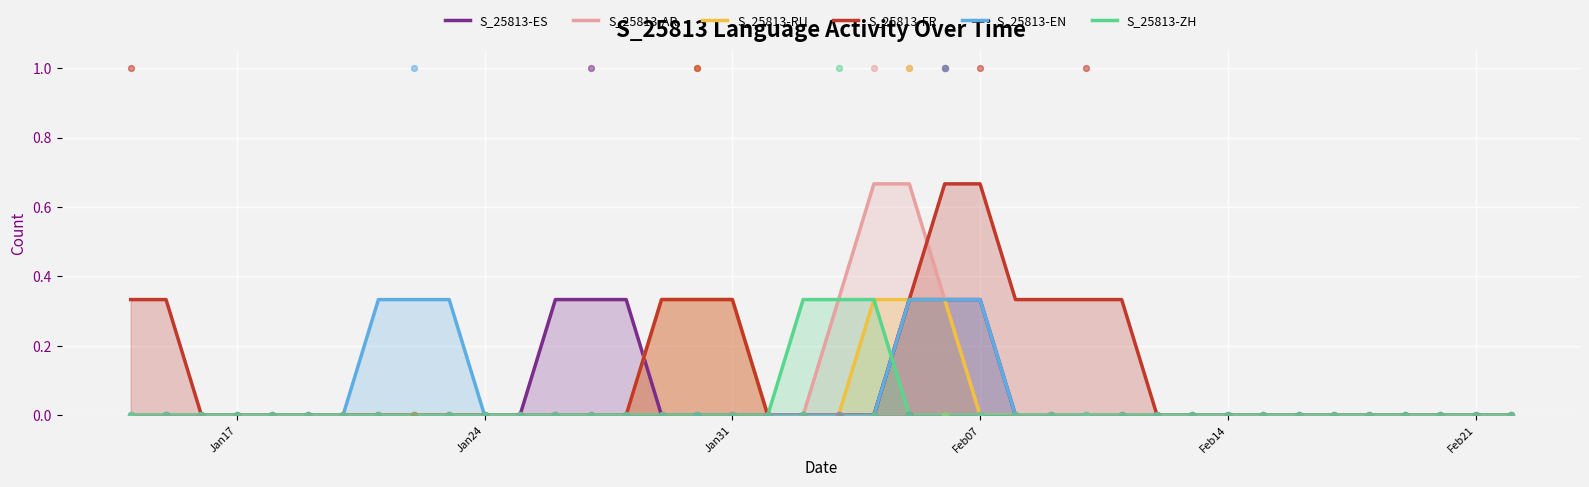

Which series has the largest total across all categories?

S_25813-FR